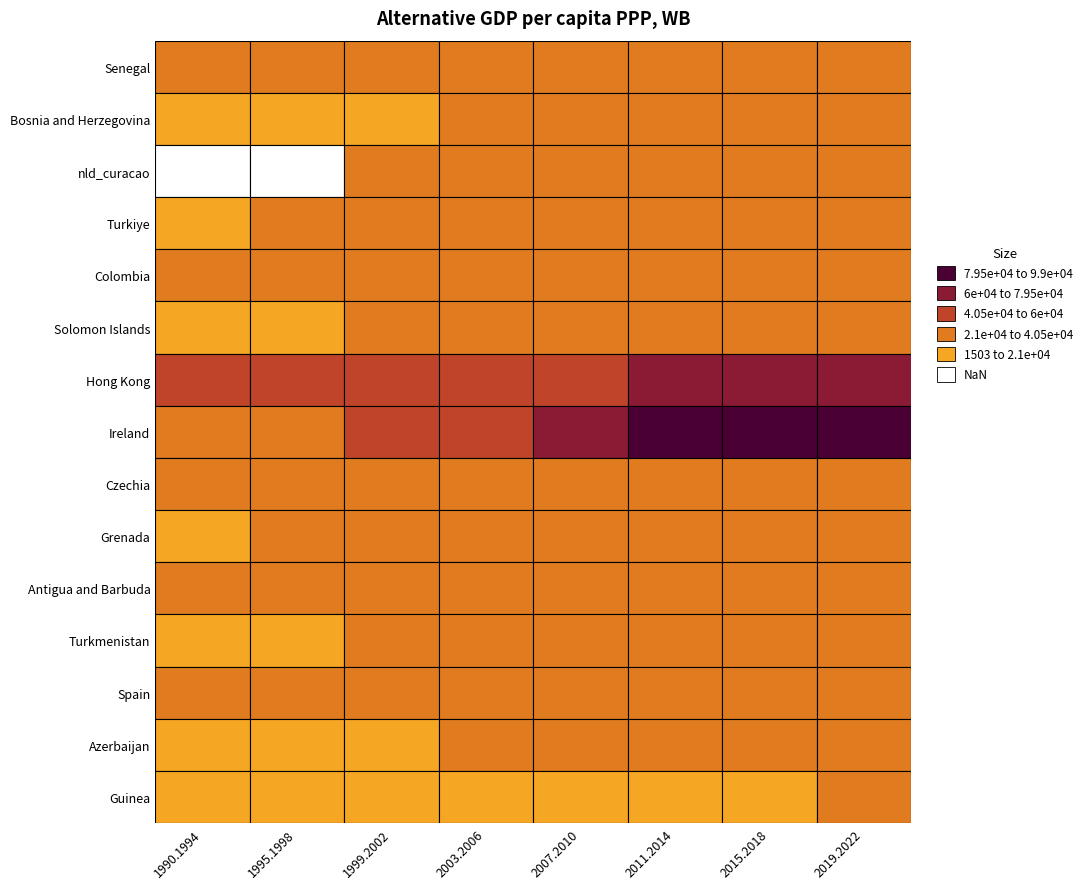

The DPH snížená series shows 0.2 at DPH základní. True or false?

False